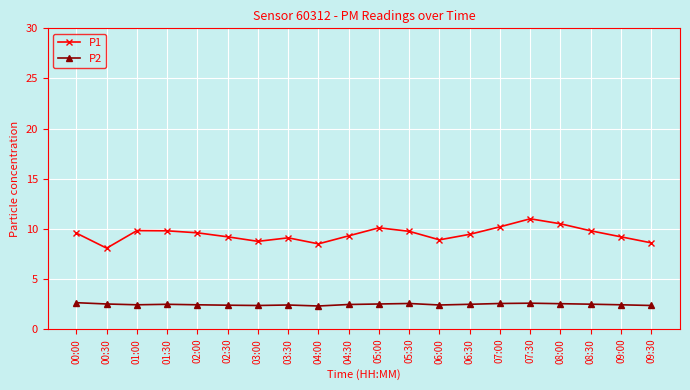

Rank the series at 01:00 from lowest to highest value.

P2, P1